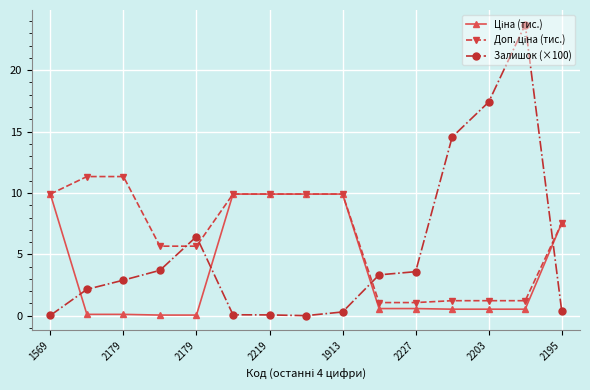

Does the chart have visible grid lines?

Yes